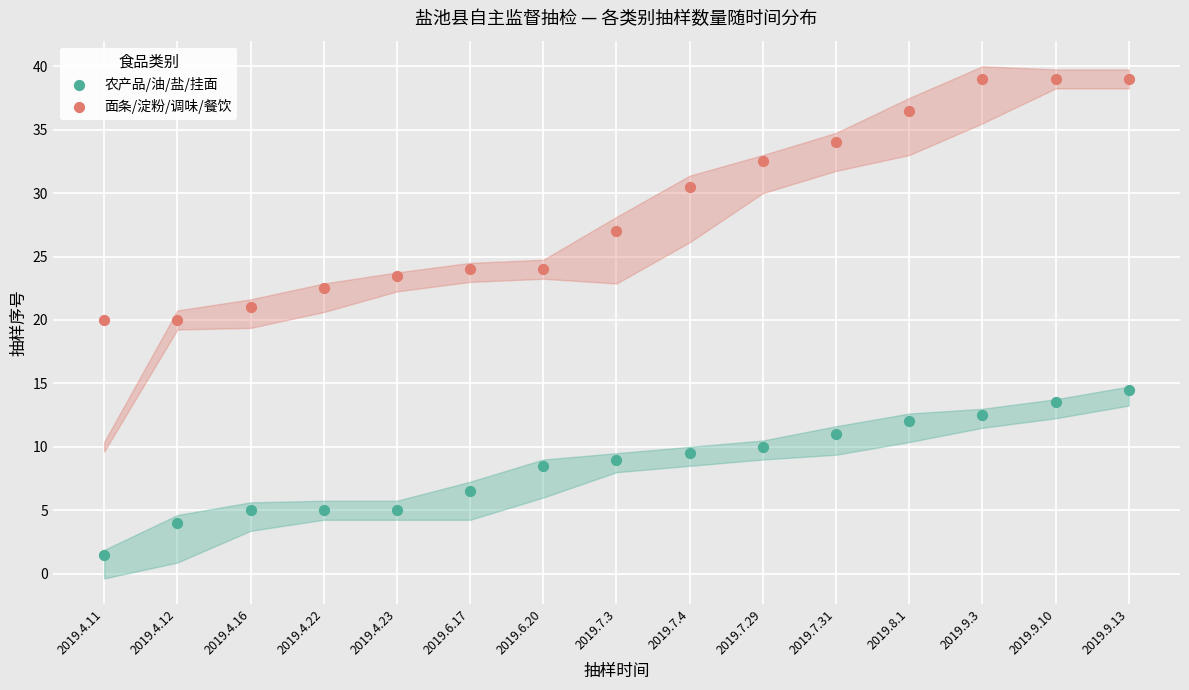

Which series has the largest Y range (max minus min)?

面条/淀粉/调味/餐饮